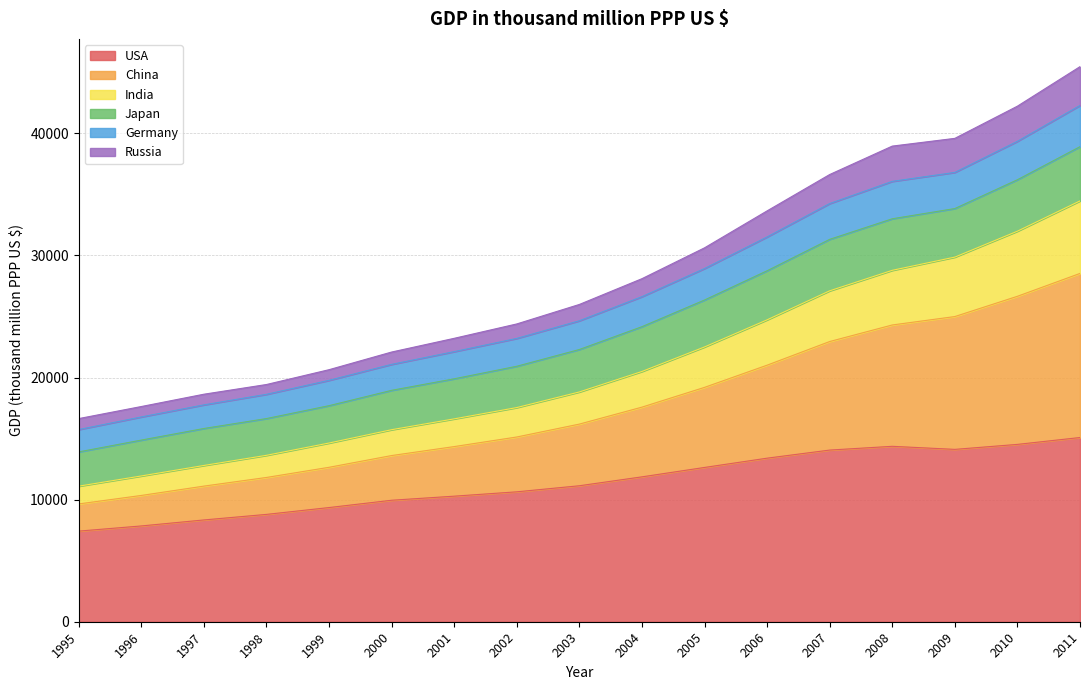

True or false: Russia and China intersect in this chart.

False